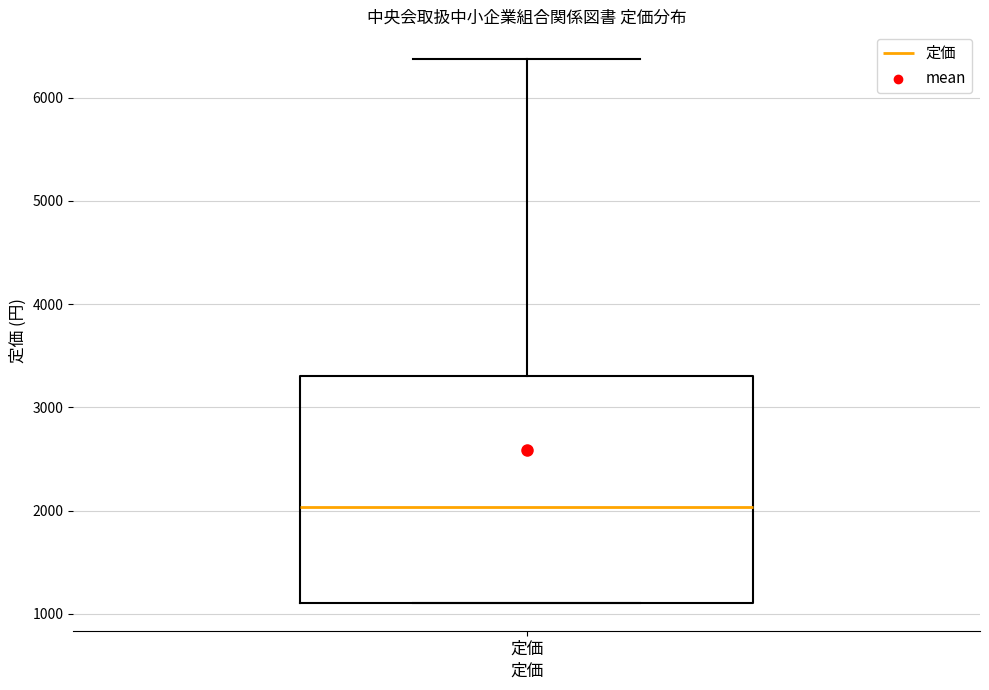

Transcribe this box plot: give where the median line is, the range the box spans, and where the two whiskers end, as read against the y-axis. The values are not printed on the chart, so give them approximately, as read against the axis.

median 2000, box 1100 to 3300, whiskers 1100 to 6400